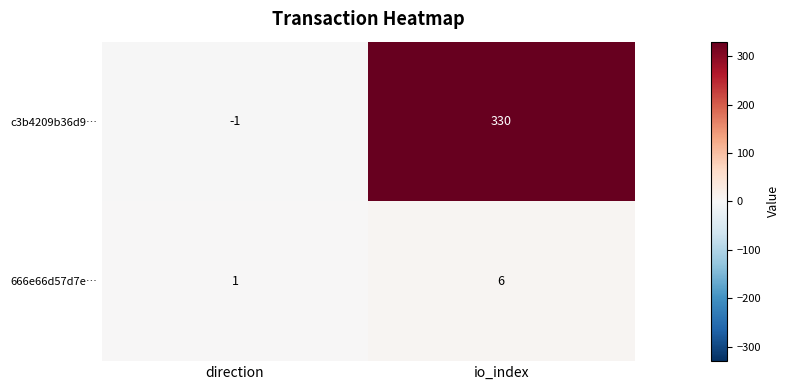

What is the minimum value shown in the chart?

-1